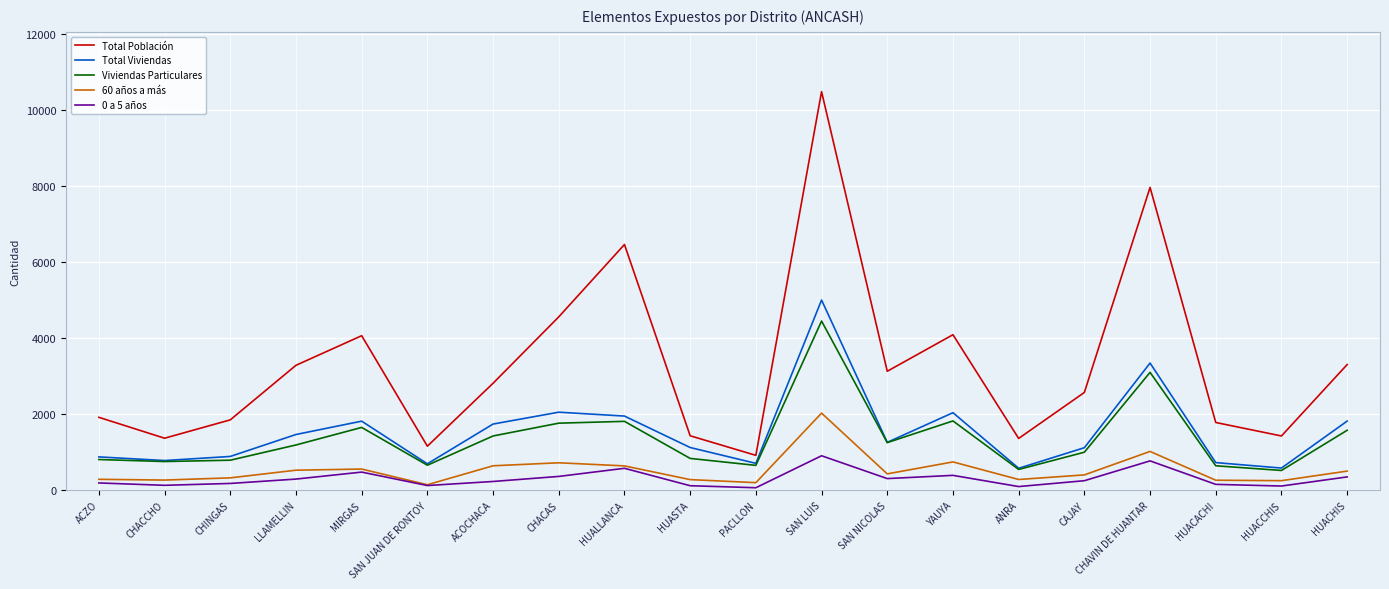

Where is Total Población nearest to the value 5705?

HUALLANCA